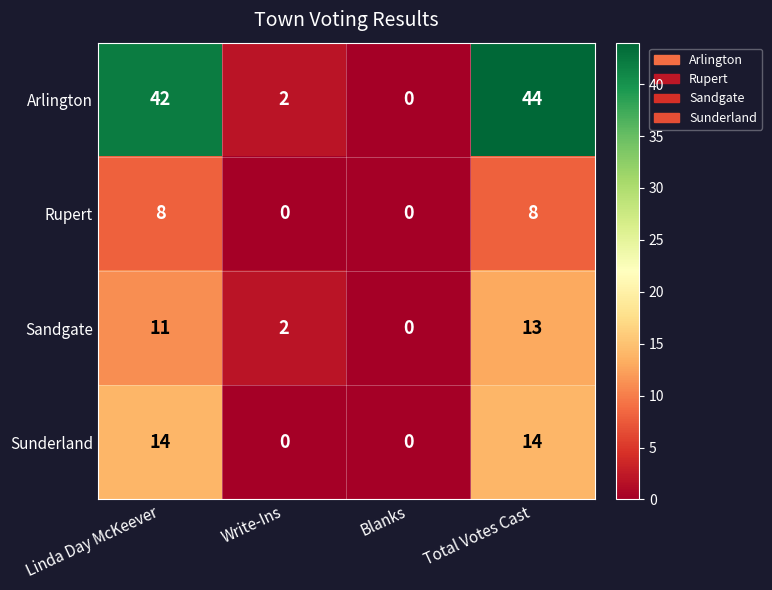

Between Linda Day McKeever and Write-Ins, which series saw the biggest shift?

Arlington